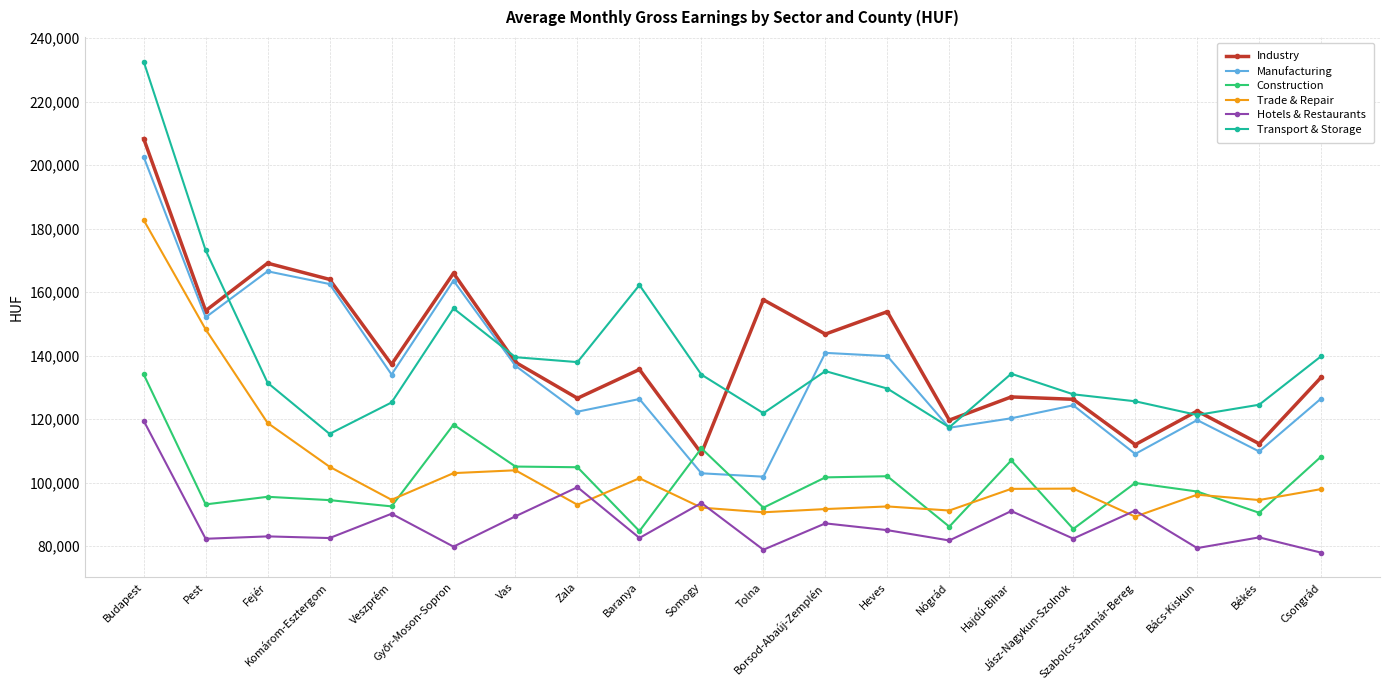

Where is the first local minimum for Construction?

Pest